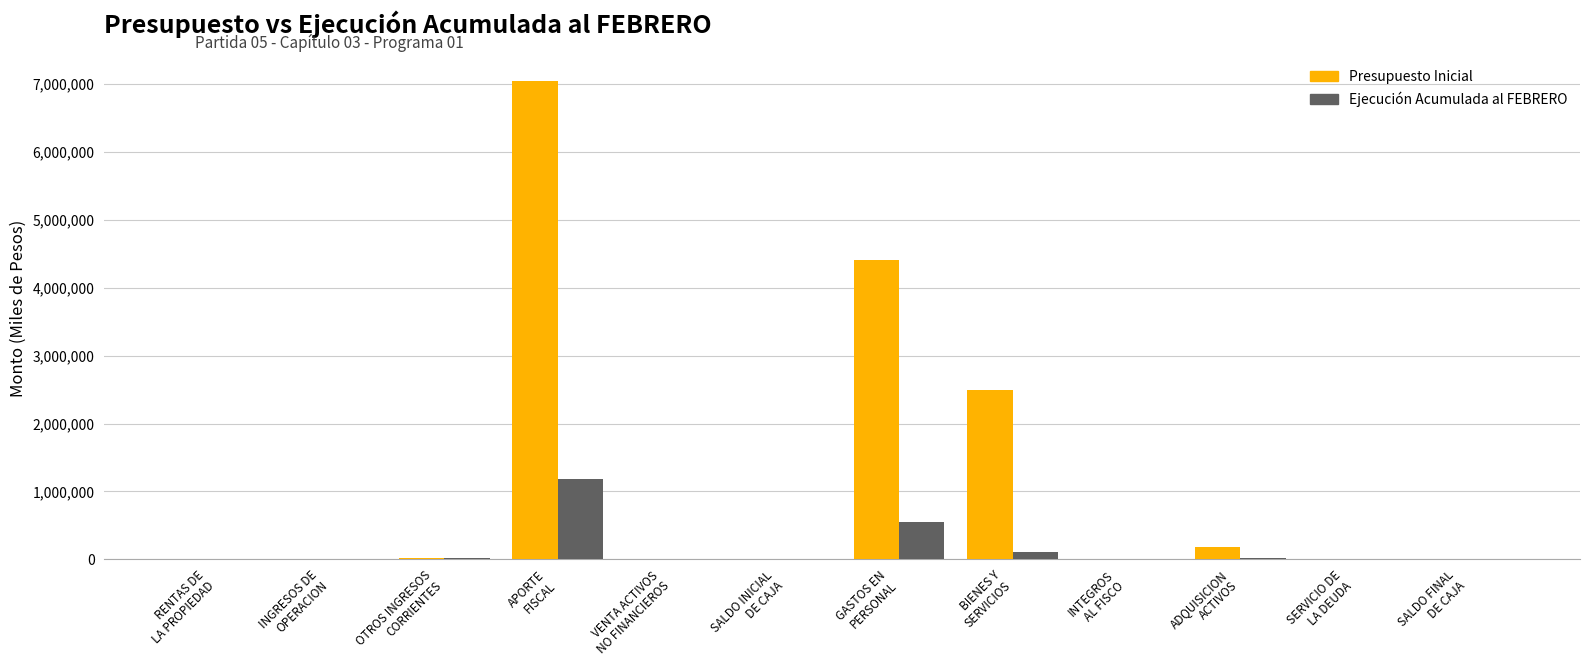

What is the approximate value of Presupuesto Inicial at APORTE
FISCAL?

7037883